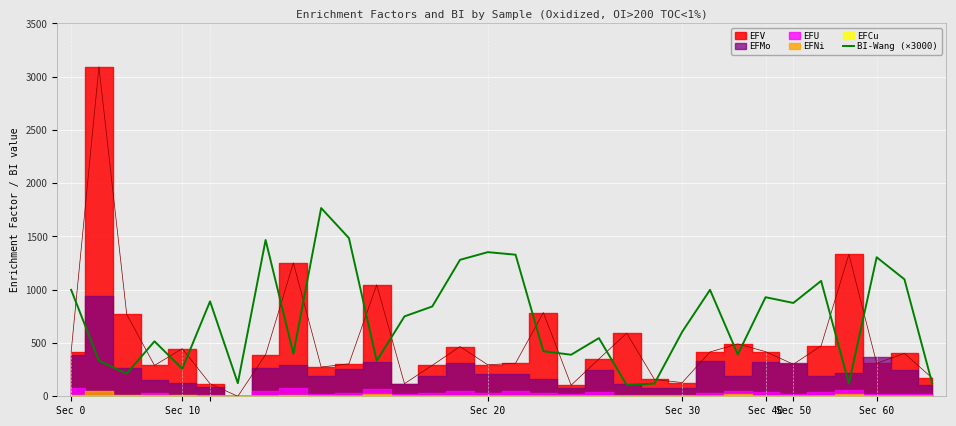

What is the minimum value for BI-Wang (×3000)?

105.0